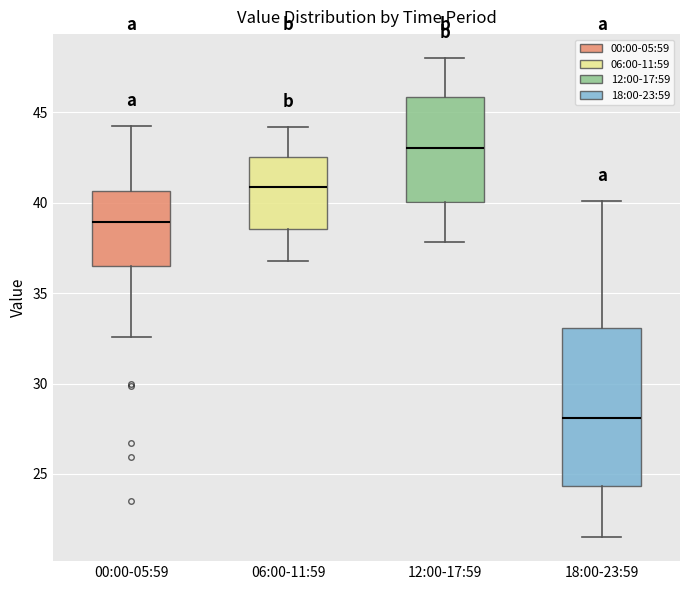

Where does the lower whisker of the box for 06:00-11:59 end on the y-axis? The values are not printed on the chart, so give them approximately, as read against the axis.

37.0